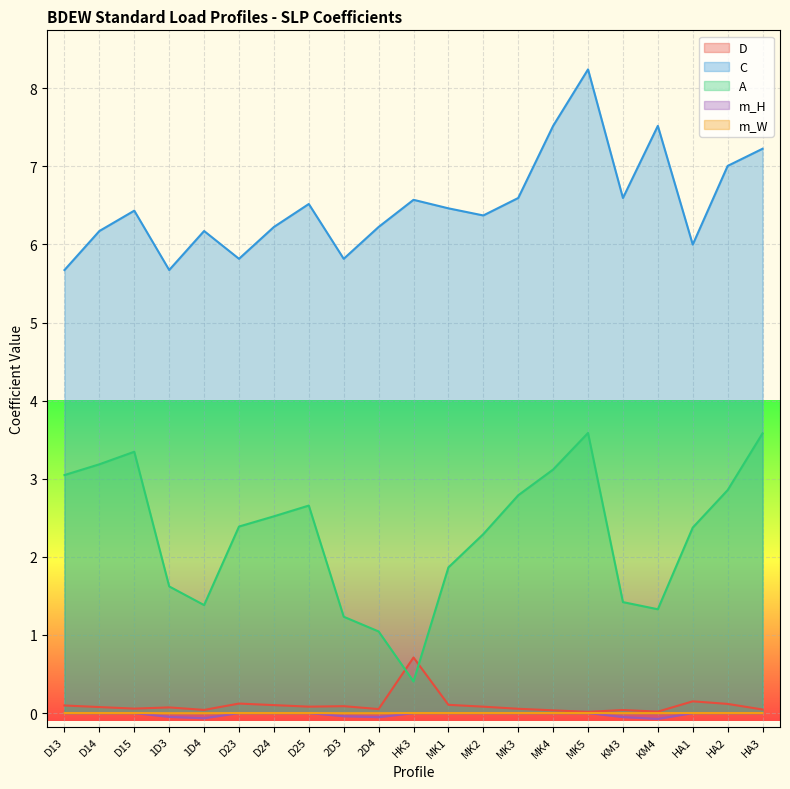

Reading left to right, list all the values displayed in this chart.

D: D13=0.1	D14=0.1	D15=0.1	1D3=0.1	1D4=0.0	D23=0.1	D24=0.1	D25=0.1	2D3=0.1	2D4=0.1	HK3=0.7	MK1=0.1	MK2=0.1	MK3=0.1	MK4=0.0	MK5=0.0	KM3=0.0	KM4=0.0	HA1=0.1	HA2=0.1	HA3=0.0
C: D13=5.7	D14=6.2	D15=6.4	1D3=5.7	1D4=6.2	D23=5.8	D24=6.2	D25=6.5	2D3=5.8	2D4=6.2	HK3=6.6	MK1=6.5	MK2=6.4	MK3=6.6	MK4=7.5	MK5=8.2	KM3=6.6	KM4=7.5	HA1=6.0	HA2=7.0	HA3=7.2
A: D13=3.0	D14=3.2	D15=3.3	1D3=1.6	1D4=1.4	D23=2.4	D24=2.5	D25=2.7	2D3=1.2	2D4=1.0	HK3=0.4	MK1=1.9	MK2=2.3	MK3=2.8	MK4=3.1	MK5=3.6	KM3=1.4	KM4=1.3	HA1=2.4	HA2=2.9	HA3=3.6
m_H: D13=0.0	D14=0.0	D15=0.0	1D3=-0.0	1D4=-0.1	D23=0.0	D24=0.0	D25=0.0	2D3=-0.0	2D4=-0.1	HK3=0.0	MK1=0.0	MK2=0.0	MK3=0.0	MK4=0.0	MK5=0.0	KM3=-0.1	KM4=-0.1	HA1=0.0	HA2=0.0	HA3=0.0
m_W: D13=0.0	D14=0.0	D15=0.0	1D3=-0.0	1D4=-0.0	D23=0.0	D24=0.0	D25=0.0	2D3=-0.0	2D4=-0.0	HK3=0.0	MK1=0.0	MK2=0.0	MK3=0.0	MK4=0.0	MK5=0.0	KM3=-0.0	KM4=-0.0	HA1=0.0	HA2=0.0	HA3=0.0